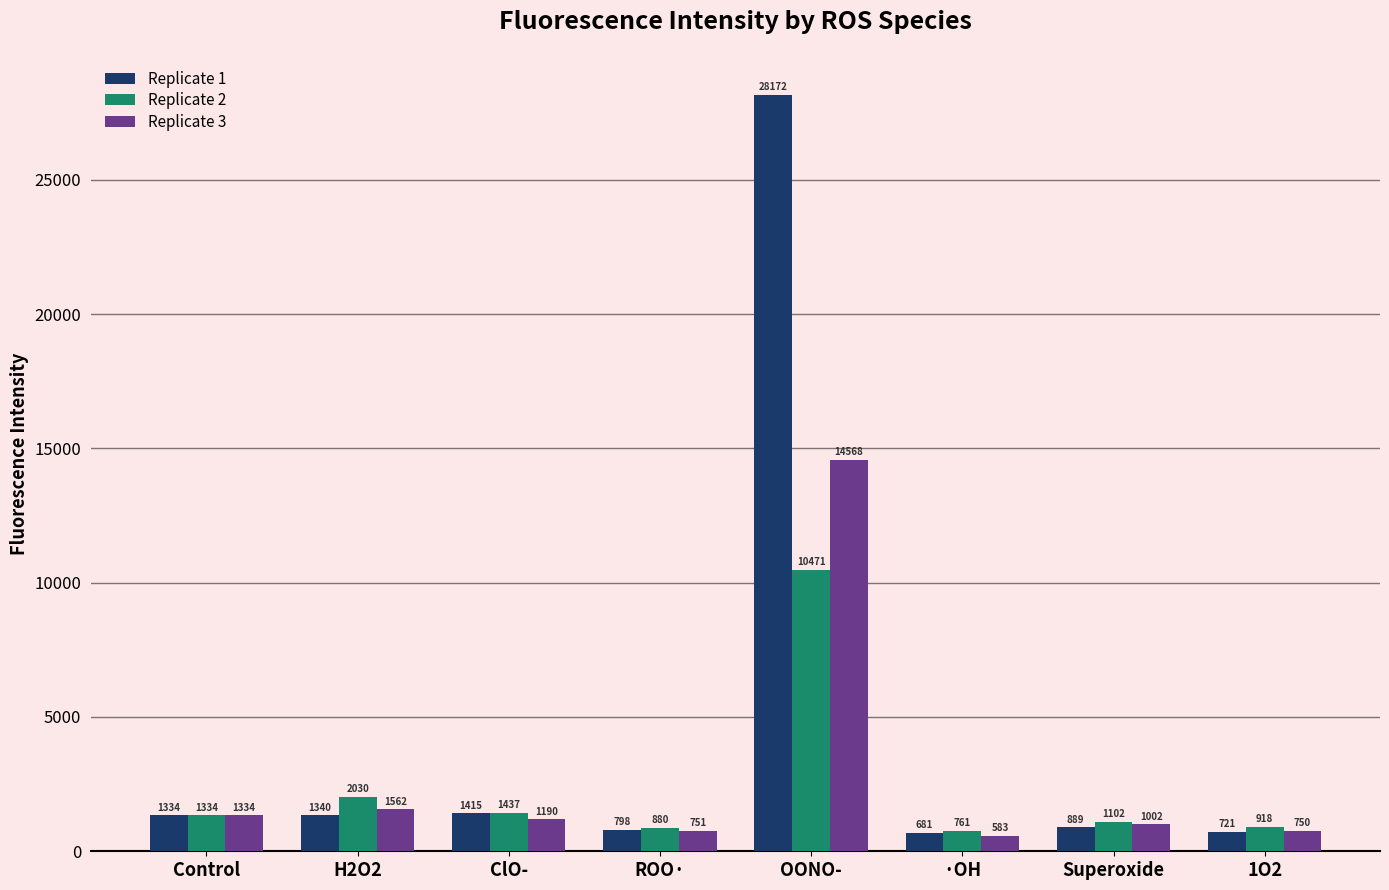

What is the label of the 4th bar from the left?

ROO·